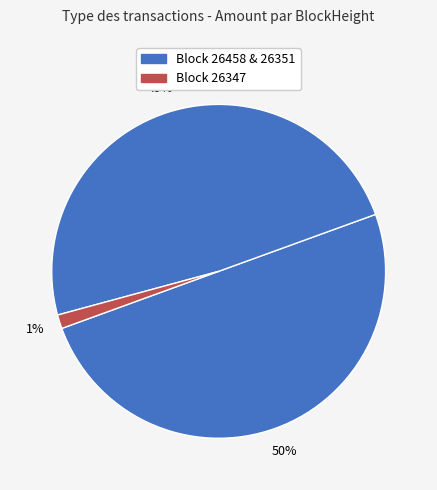

What is the largest slice in the pie chart?

26458